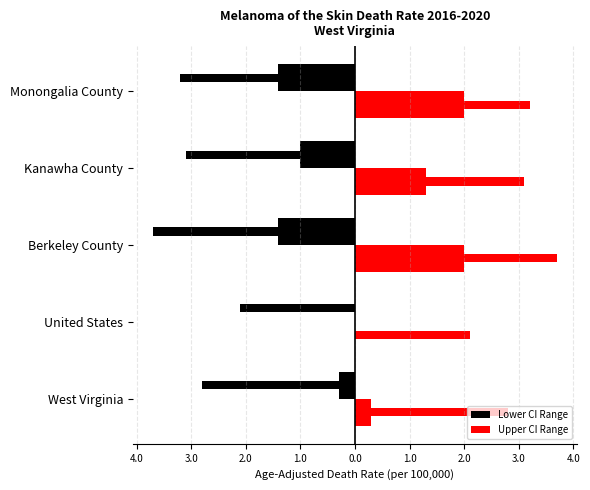

Rank the series by their maximum value, from lowest to highest.

Lower CI Range, Upper CI Range